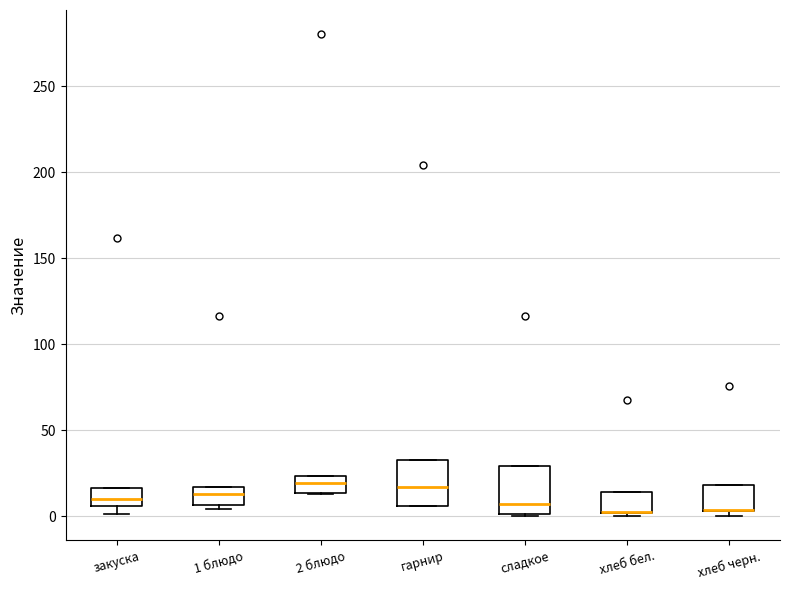

Reading left to right, read every box against the y-axis: the position of its median line, the range the box covers, and the ends of its whiskers. The values are not printed on the chart, so give them approximately, as read against the axis.

закуска: median 10, box 5 to 15, whiskers 0 to 15
1 блюдо: median 15 (inside the box), box 5 to 15, whiskers 5 (just below the box's lower edge) to 15
2 блюдо: median 20, box 15 to 25, whiskers 15 to 25
гарнир: median 15, box 5 to 35, whiskers 5 to 35
сладкое: median 5, box 0 to 30, whiskers 0 to 30
хлеб бел.: median 0 (drawn on the box's lower edge), box 0 to 15, whiskers 0 (just below the box's lower edge) to 15
хлеб черн.: median 5 (drawn on the box's lower edge), box 5 to 20, whiskers 0 to 20